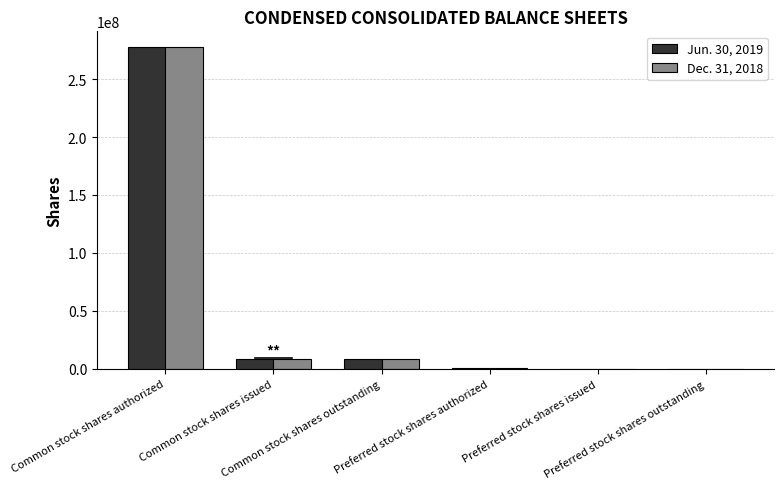

How many bars are there in total?

12